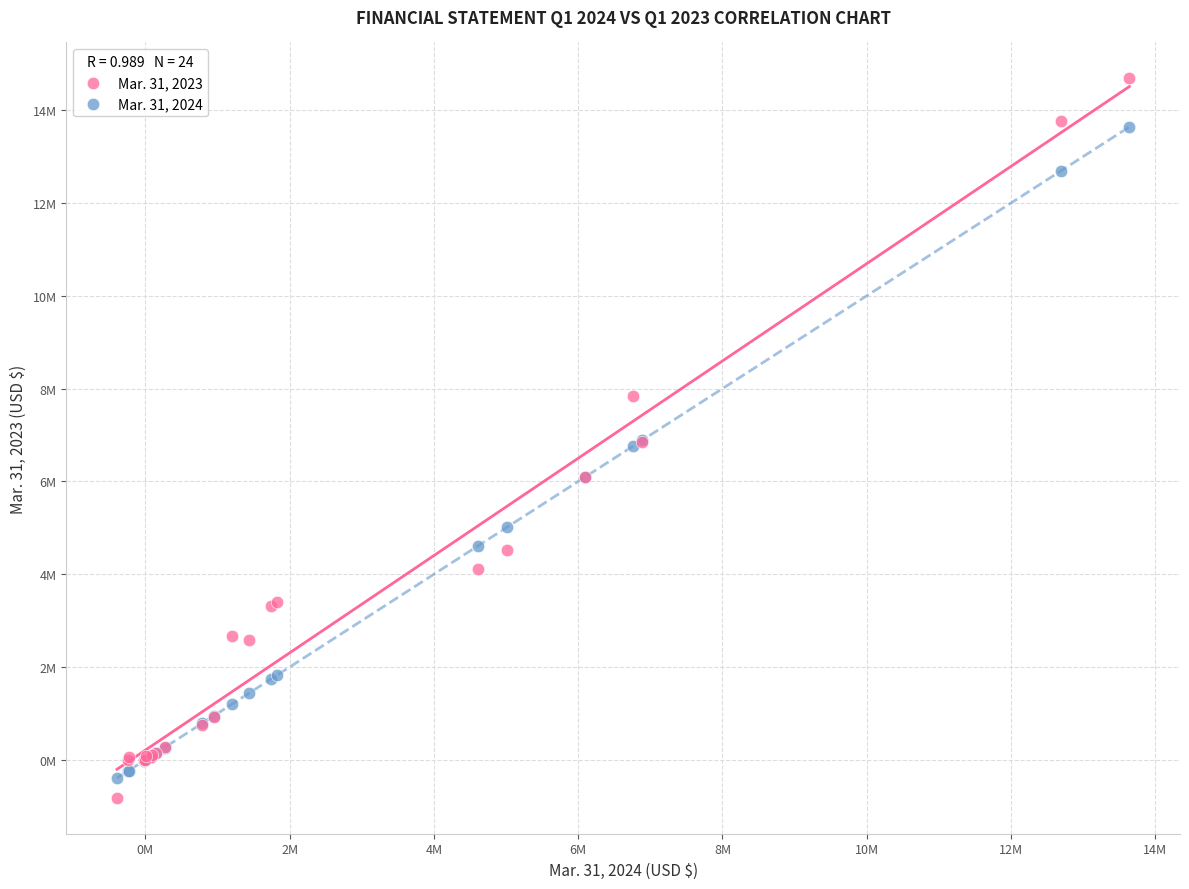

Which series has the largest Y range (max minus min)?

Mar. 31, 2023